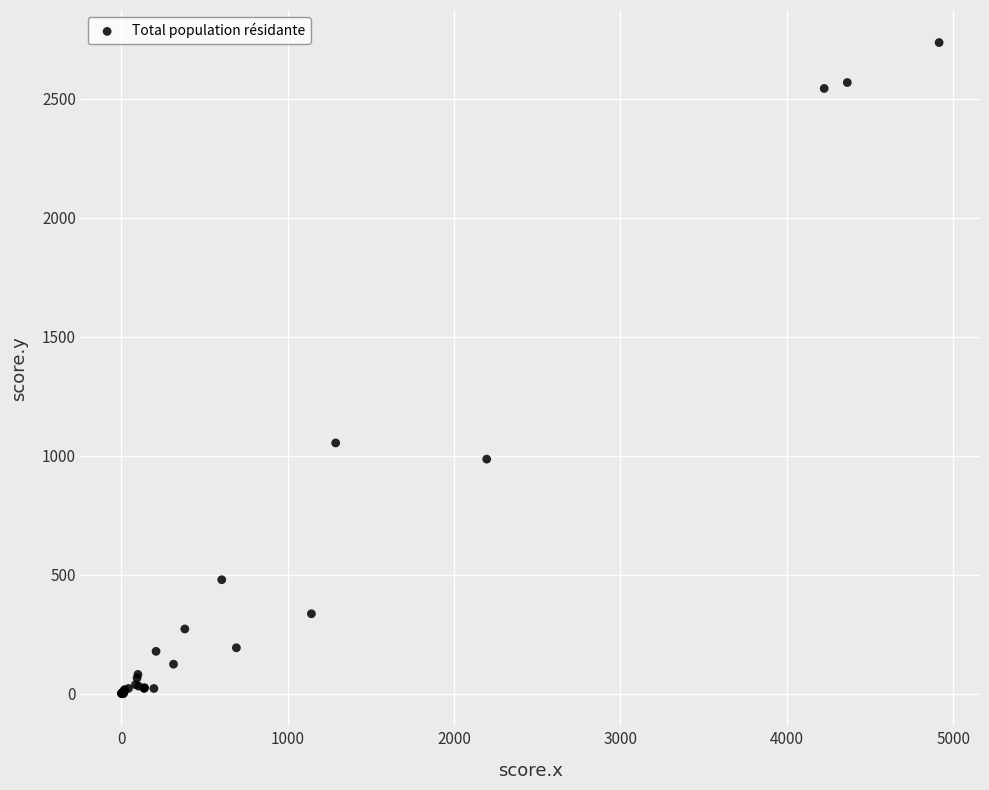

What Y value in the scatter plot is closest to 1368?

1054